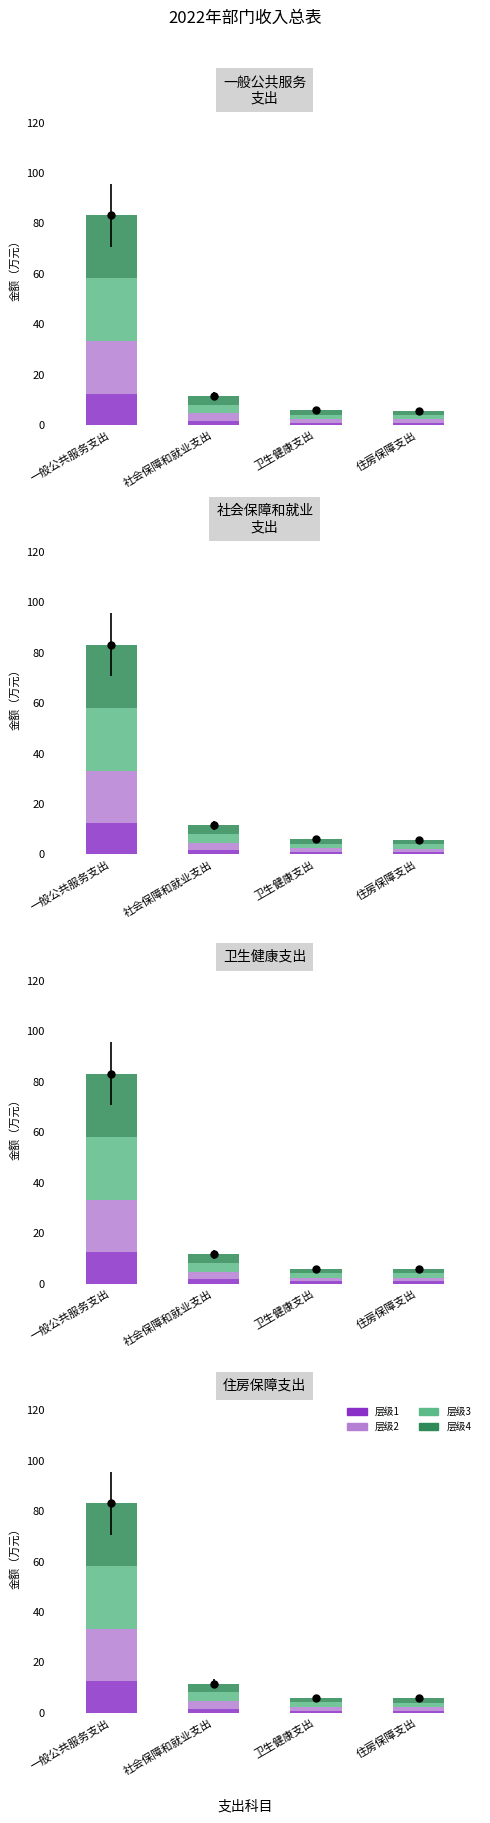

What position from the right is 住房保障支出?

1